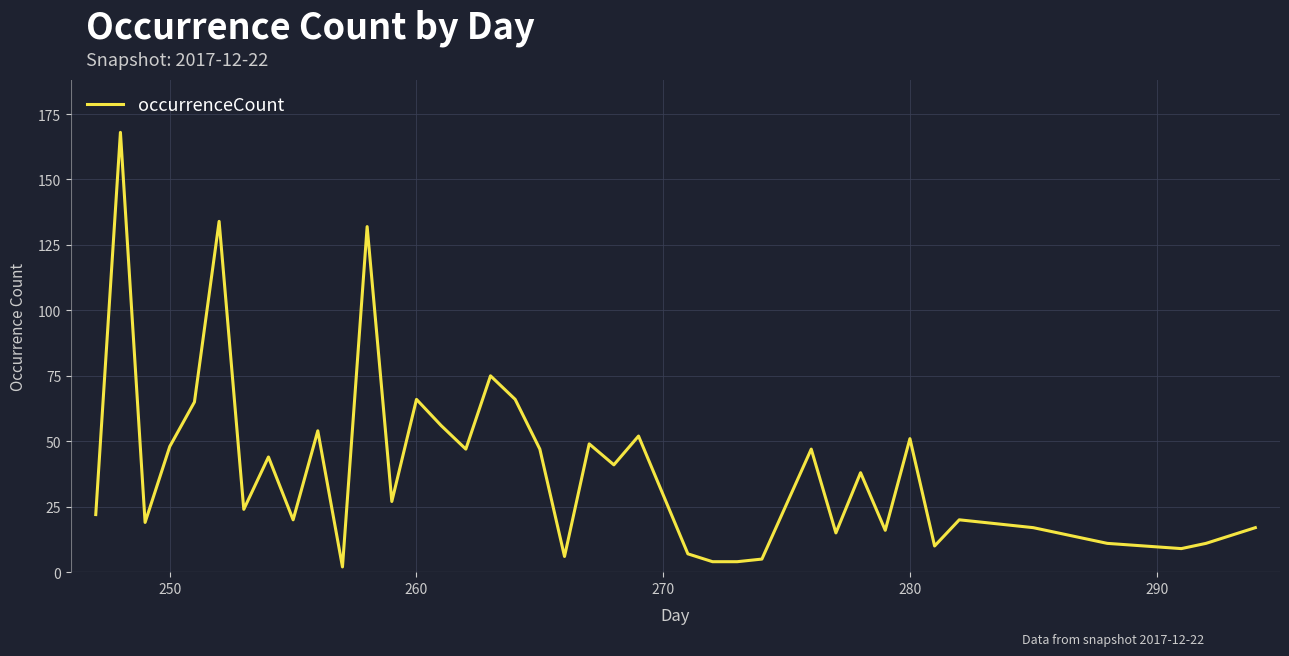

What is the maximum value shown in the chart?

168